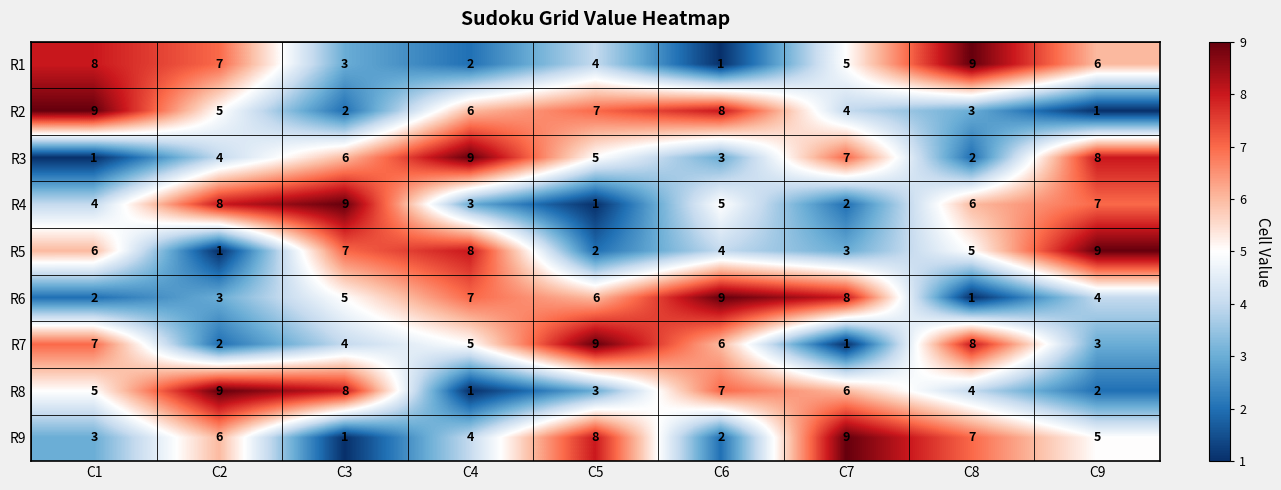

At how many categories does at least one series exceed 4?

9